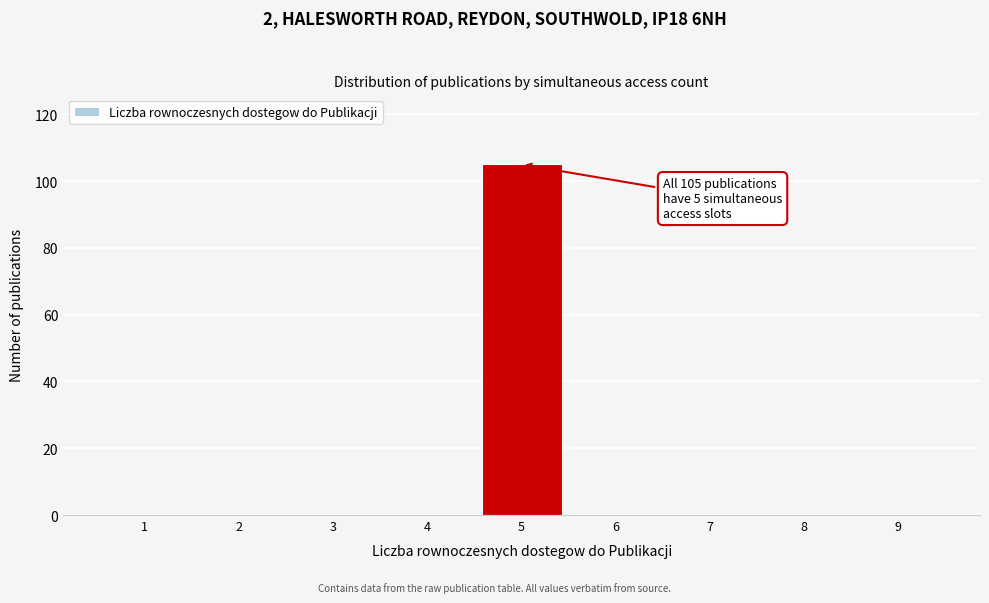

Reading left to right, what are all the values shown in this chart?

1=0	2=0	3=0	4=0	5=105	6=0	7=0	8=0	9=0